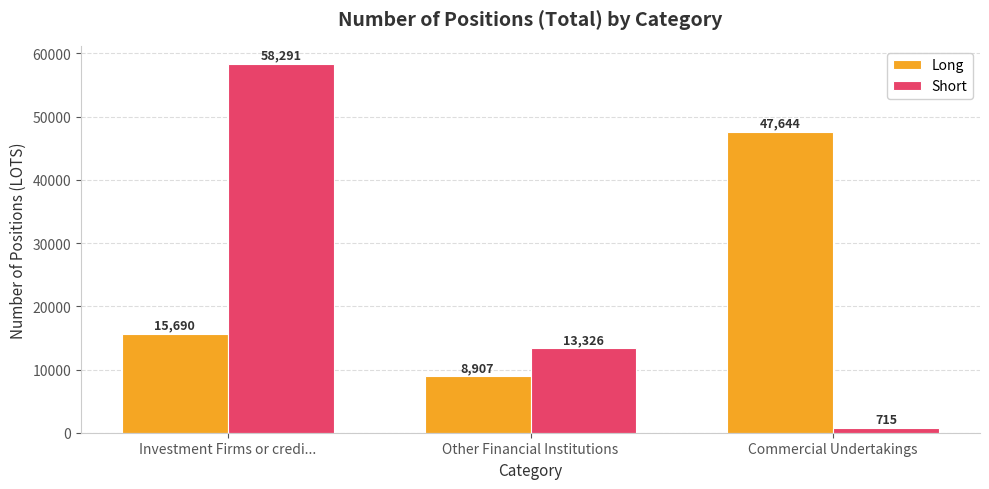

Which series has the largest range (max minus min)?

Short